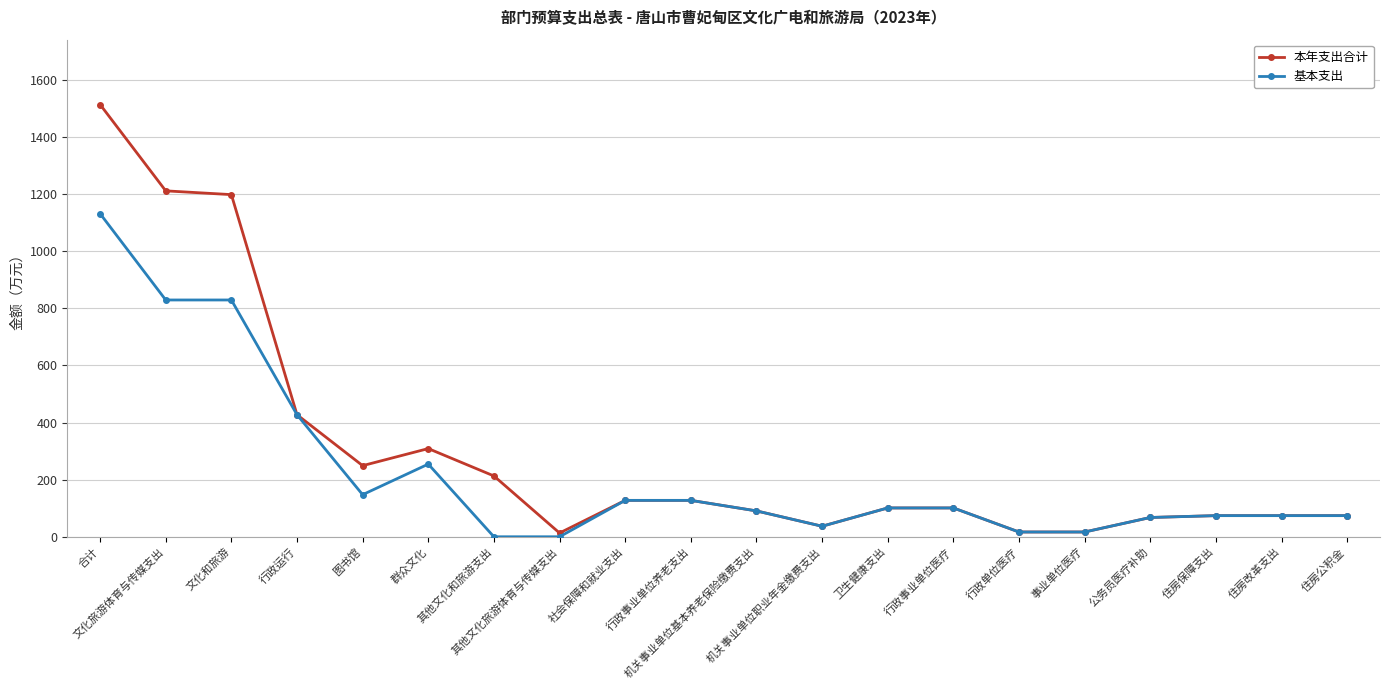

What is the label of the 16th point from the right?

图书馆